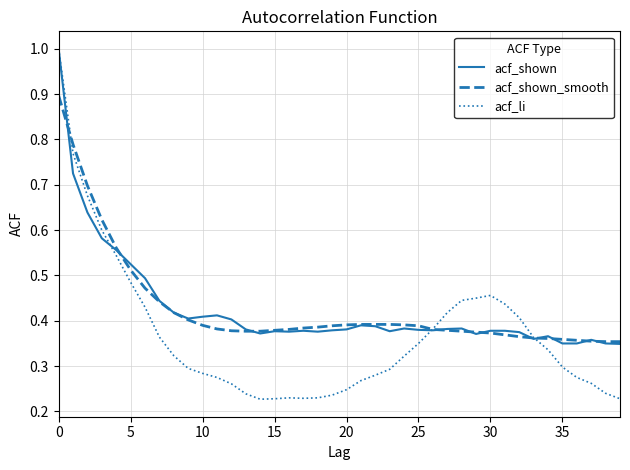

What is the maximum value for acf_shown_smooth?

0.9